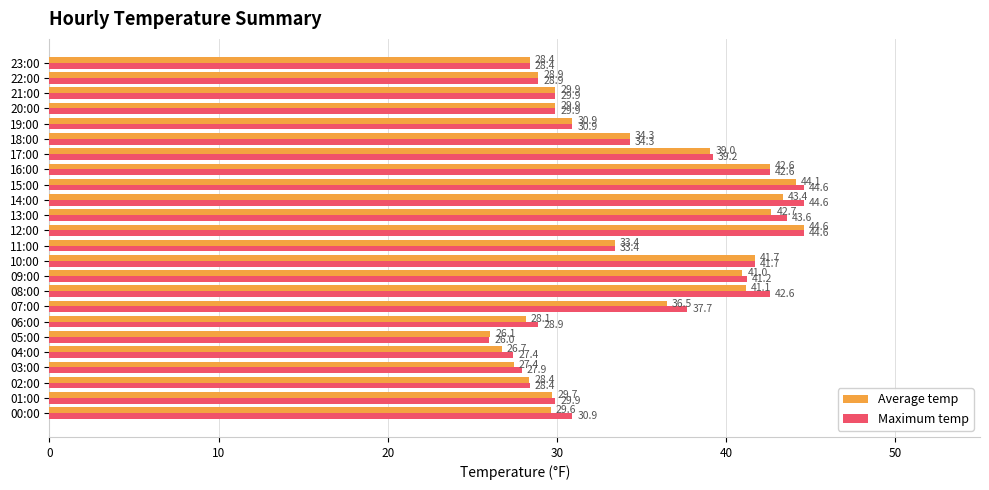

How many values in the Average temp series exceed 33?

12